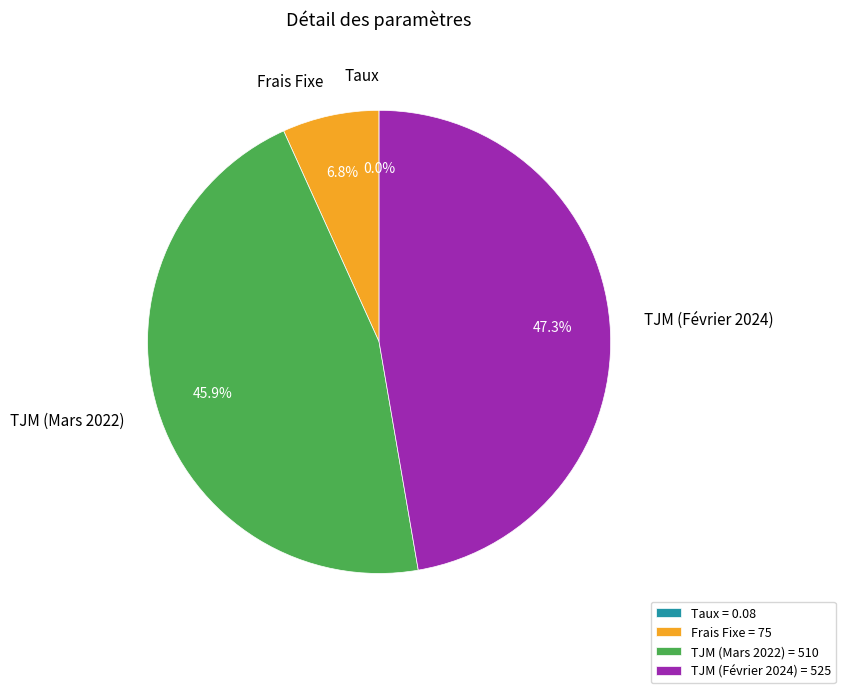

Is the sum of TJM (Février 2024) and Frais Fixe greater than half?

Yes